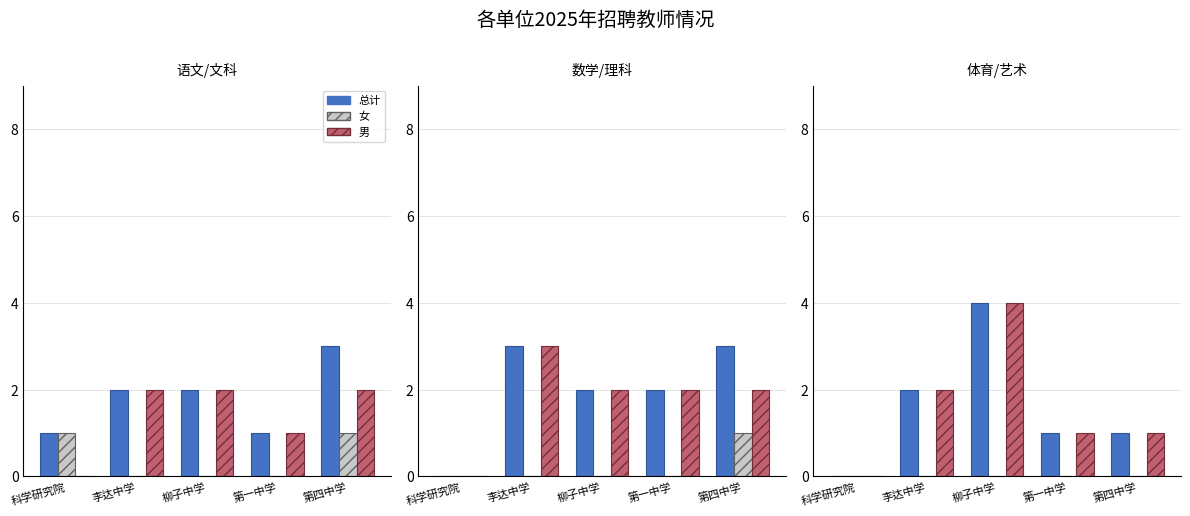

Which label corresponds to the smallest value in the chart?

科学研究院